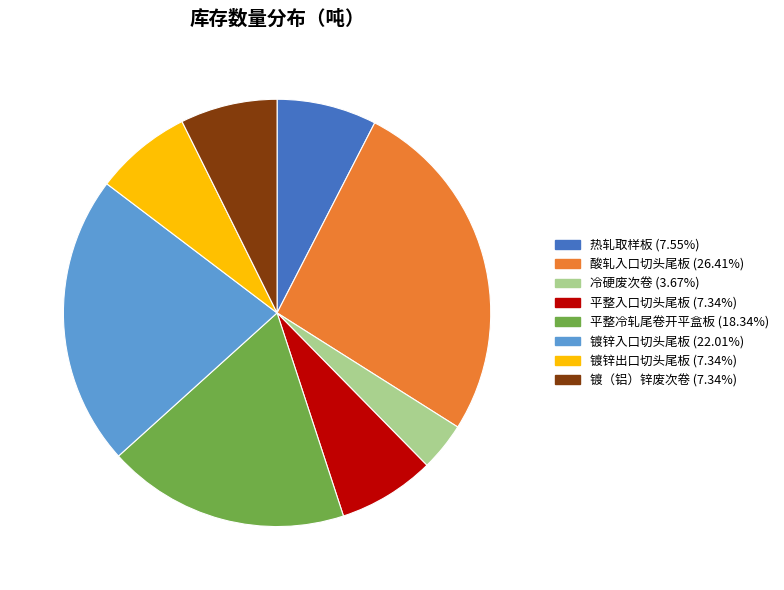

Which category has the biggest portion of the pie?

酸轧入口切头尾板